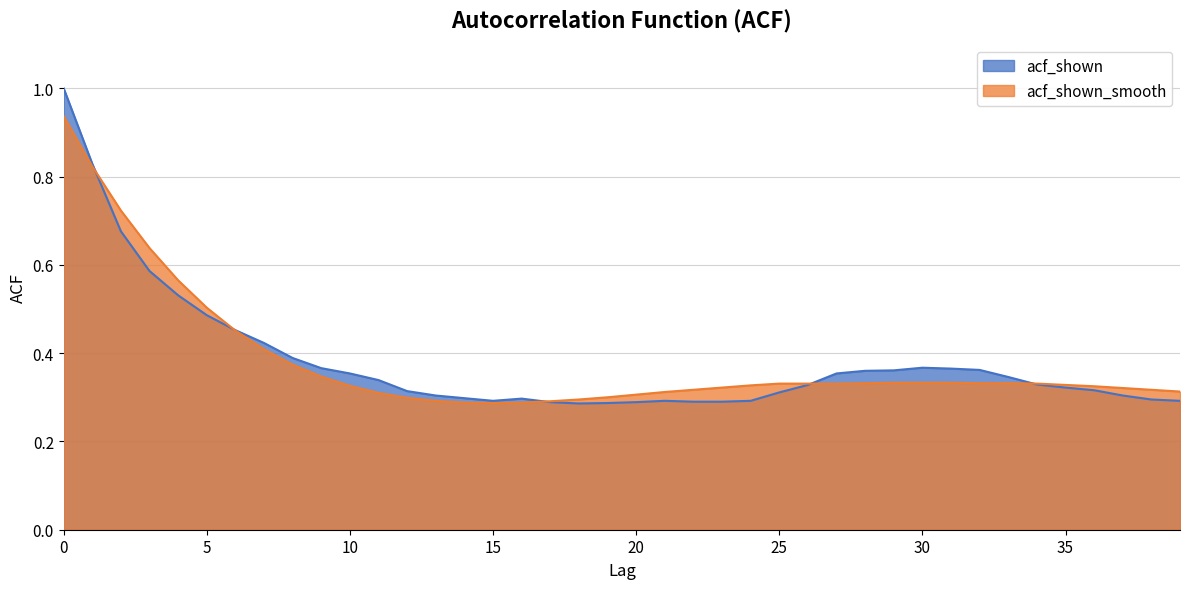

How many series are shown in this chart?

2